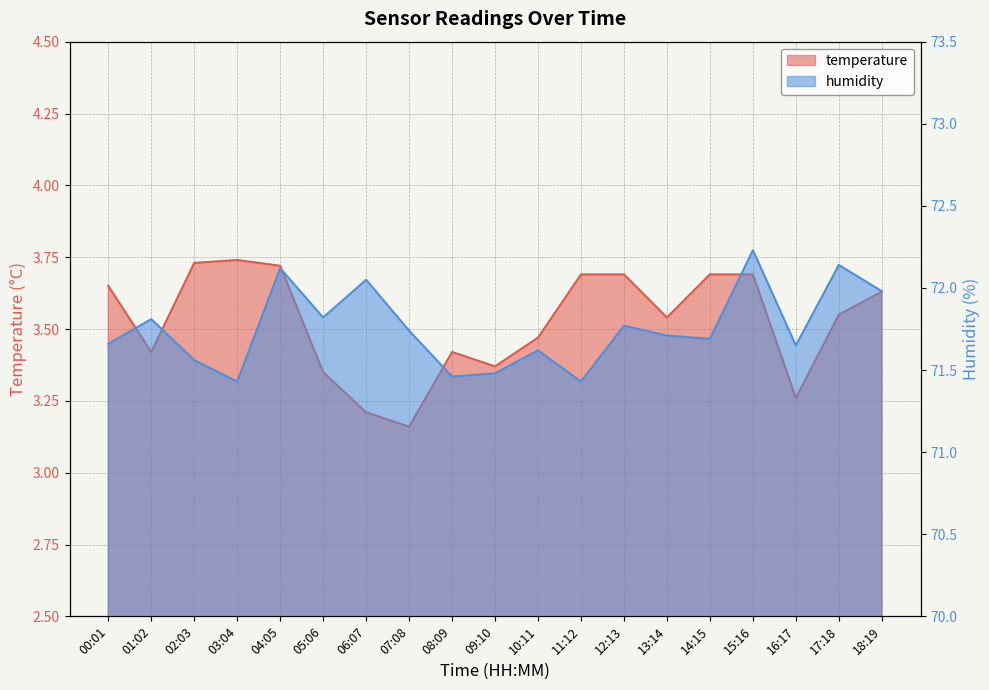

What is the minimum value shown in the chart?

3.2